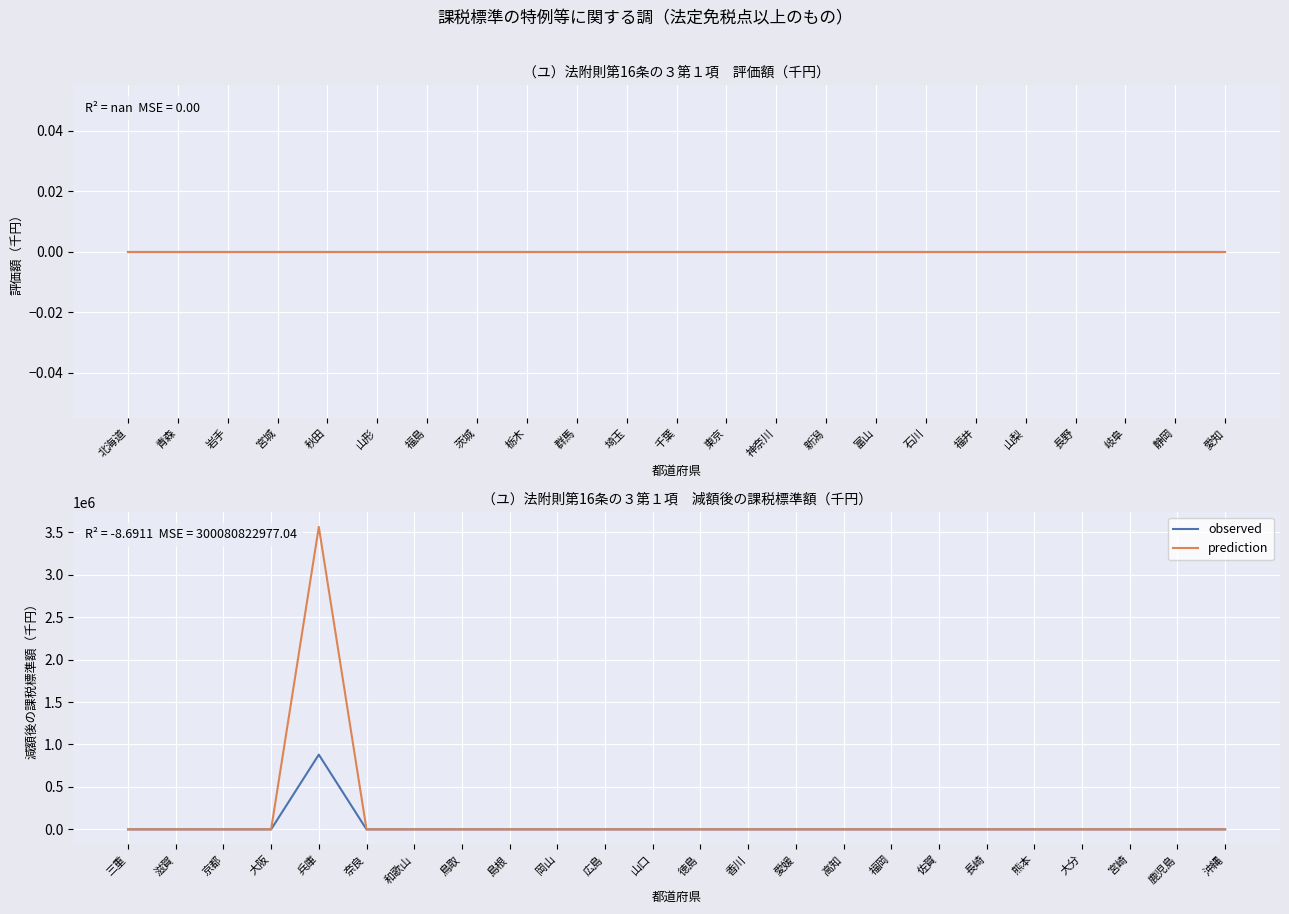

Which series has the largest range (max minus min)?

prediction